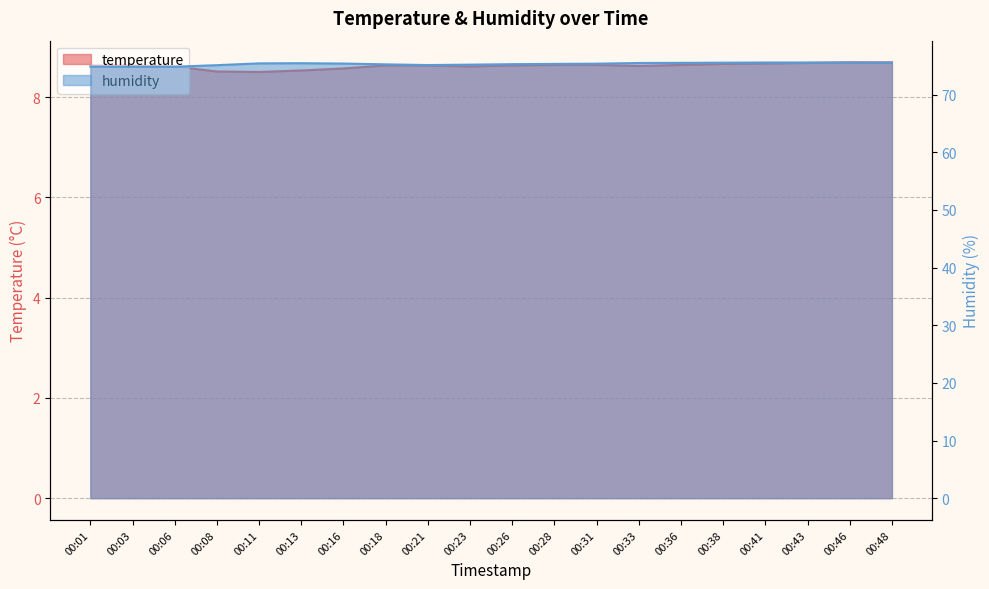

At which label does humidity first exceed 75?

00:08